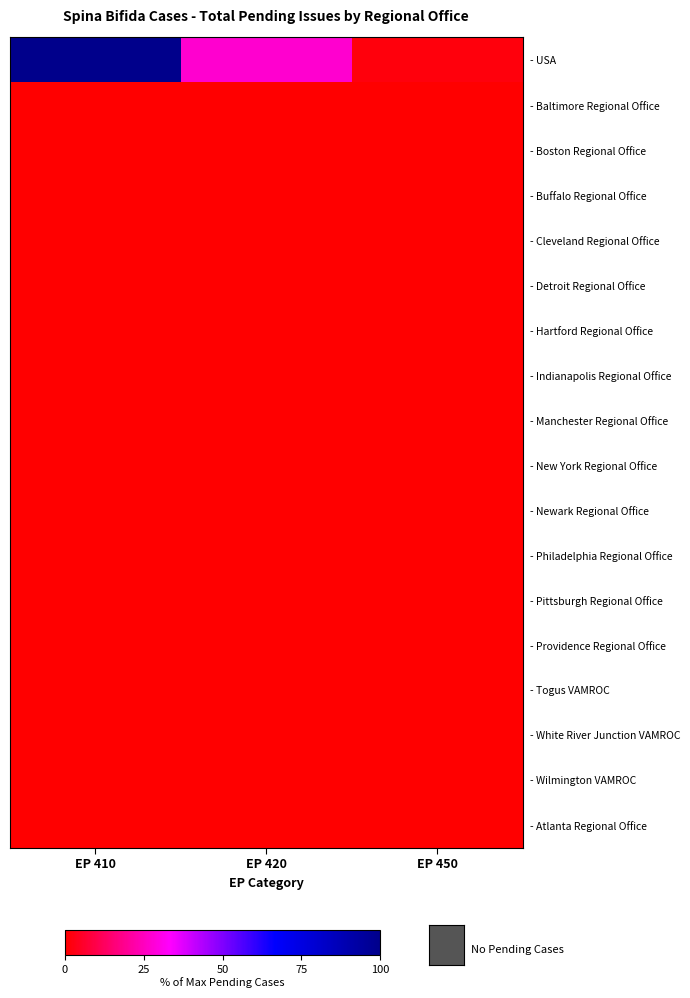

At how many categories does at least one series exceed 40?

1